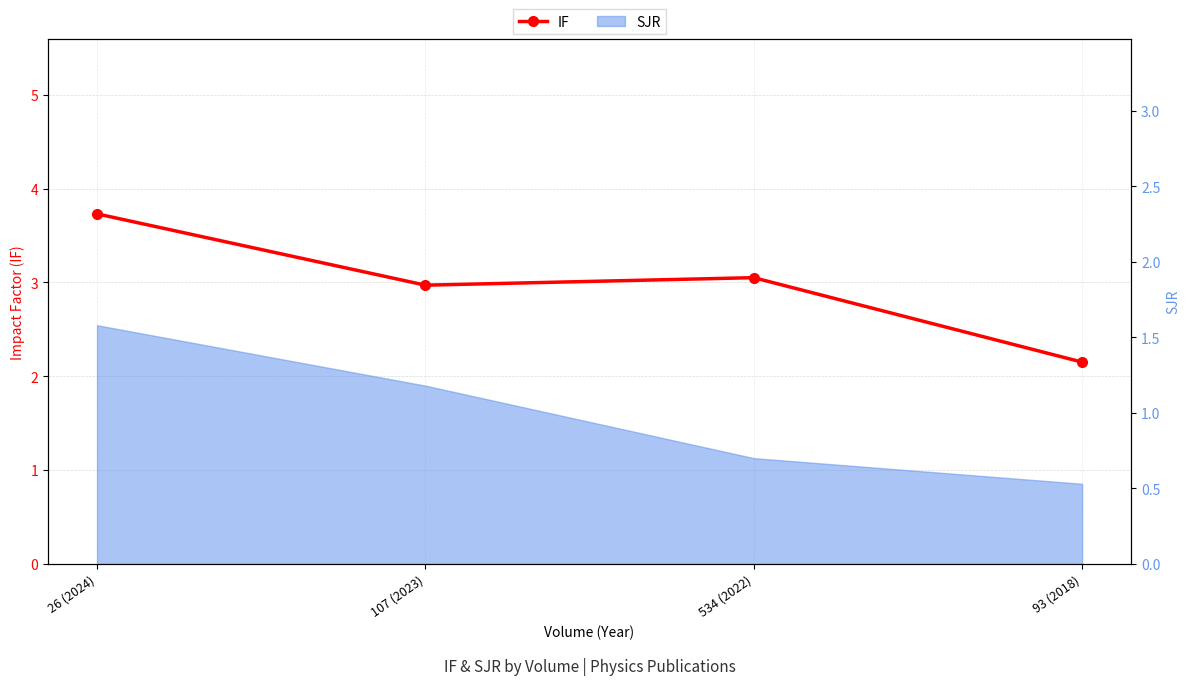

Does the chart have visible grid lines?

Yes